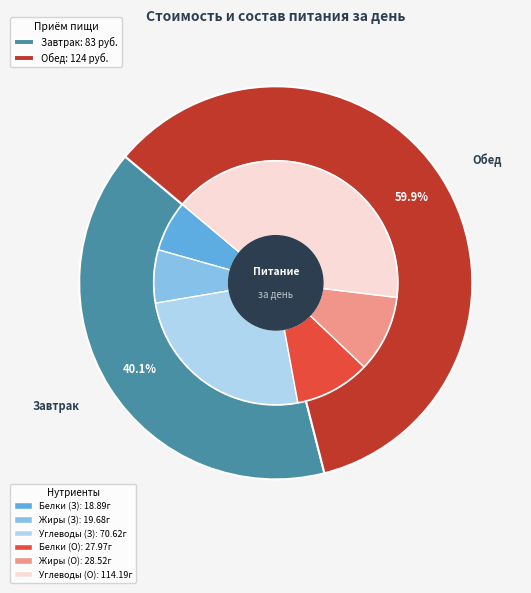

Rank the categories by value from lowest to highest.

Завтрак, Обед